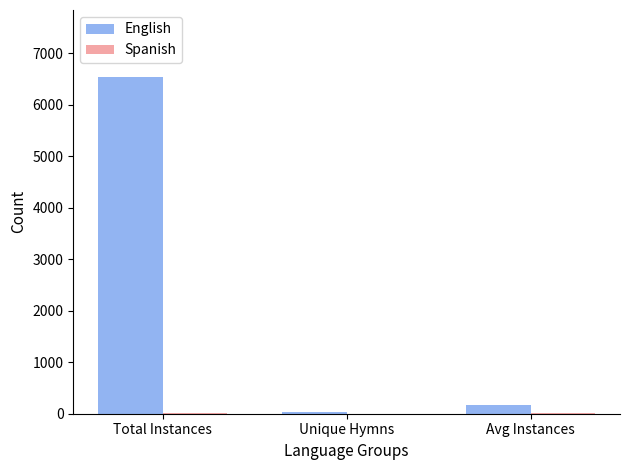

Count the number of data series in this chart.

2